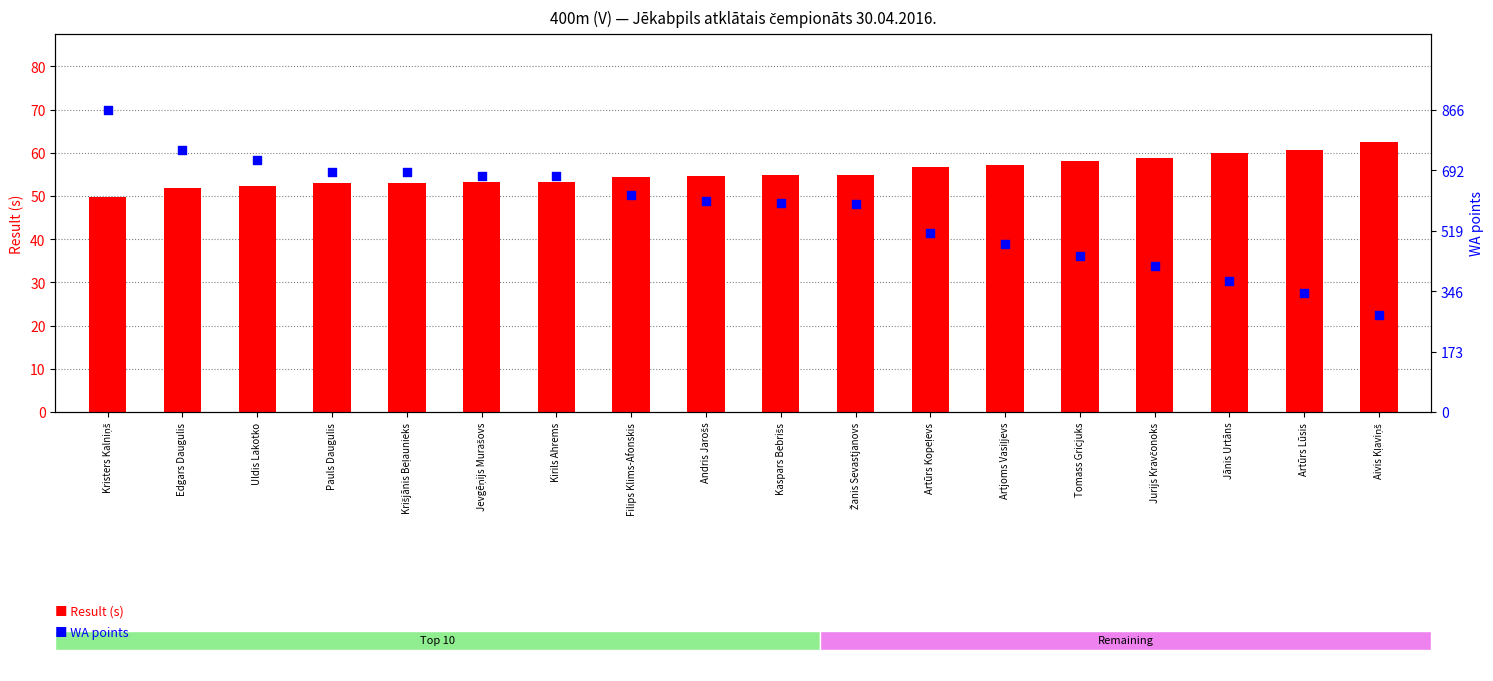

Is the value of WA points at Jurijs Kravčonoks greater than the value of Result (s) at Uldis Lakotko?

Yes